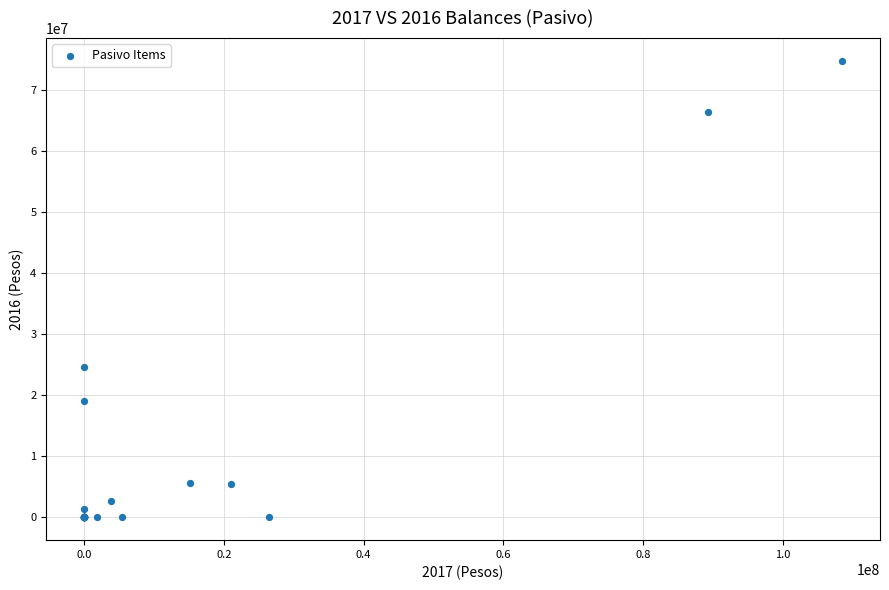

What Y value in the scatter plot is closest to 37352285?

24579377.0